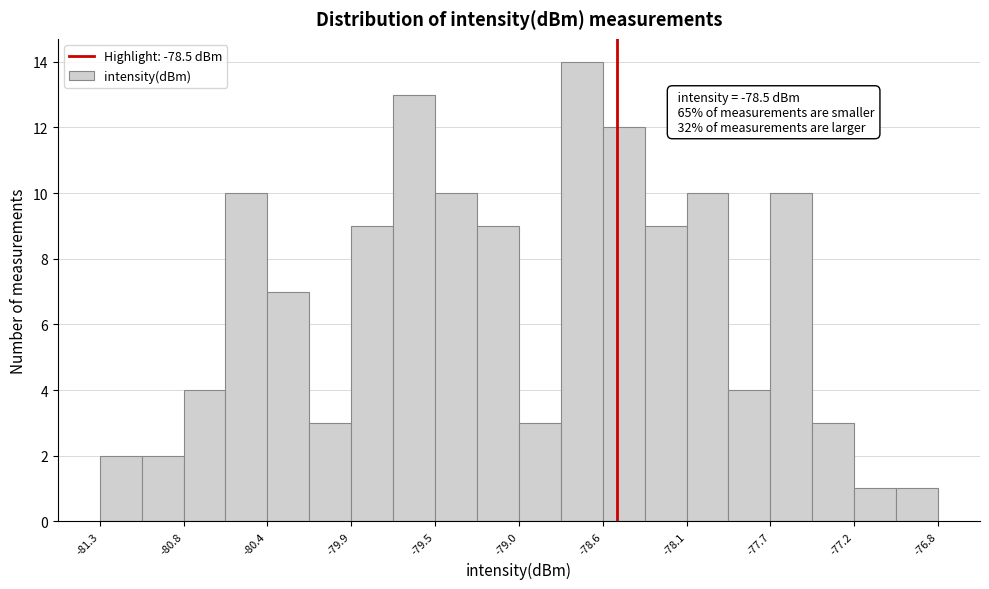

Which range on the x-axis has the tallest bar?

-78.80 to -78.60